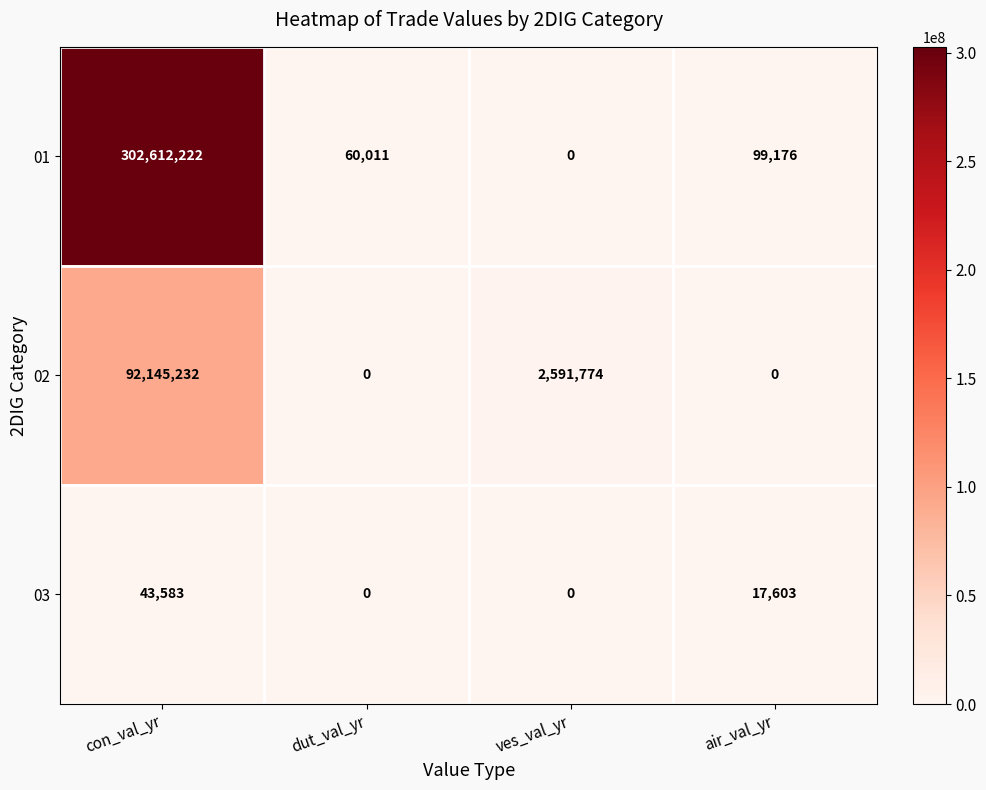

What is the difference between the maximum and minimum values in the 02 series?

92145232